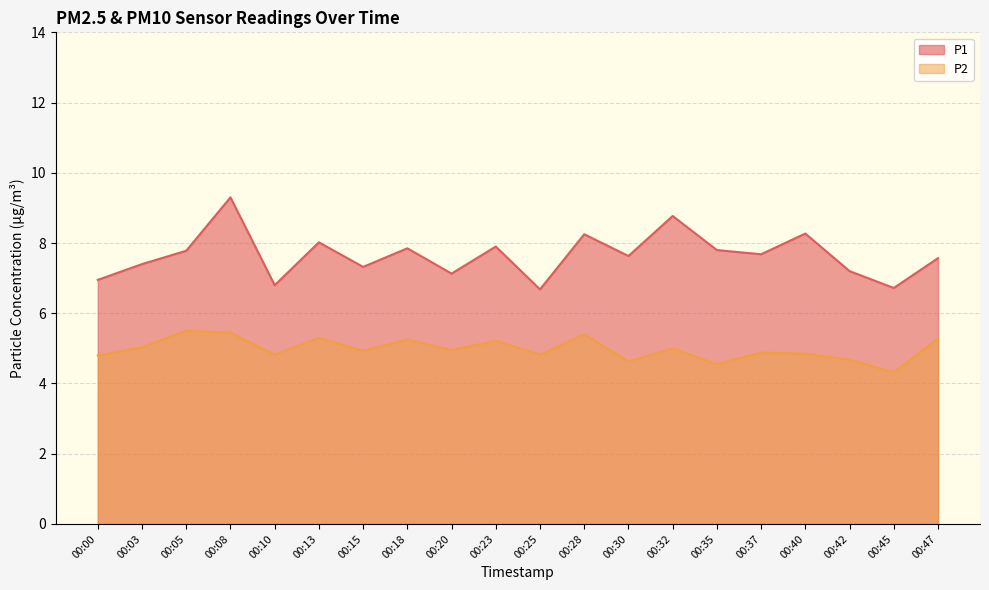

What is the spread (max minus min) of values at 00:23?

2.7